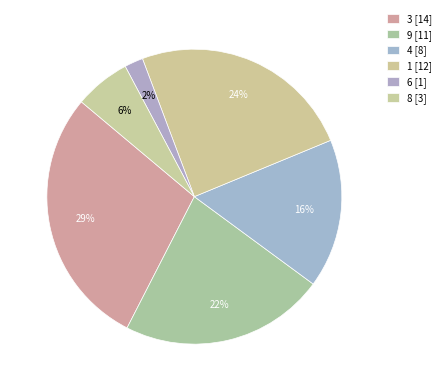

How many slices are in this pie chart?

6